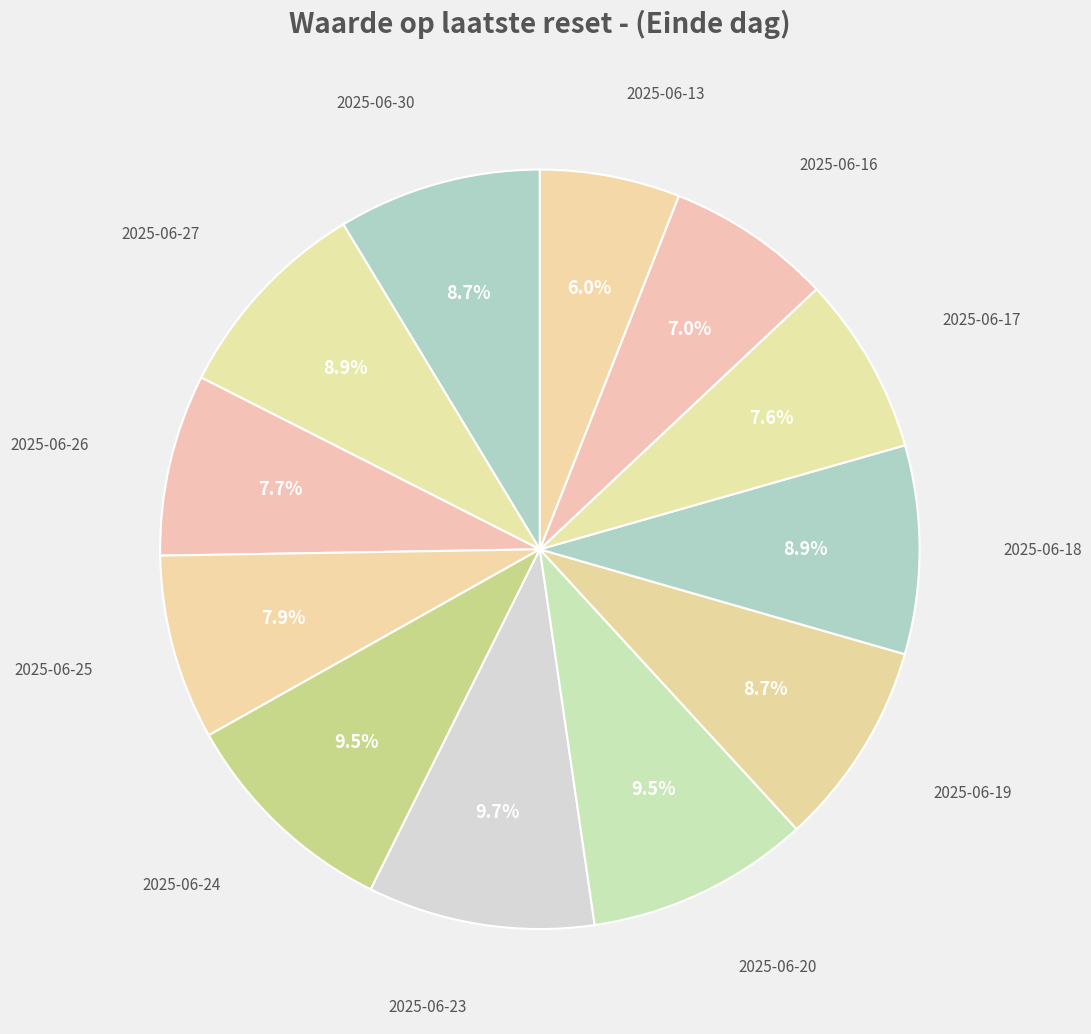

Between 2025-06-13 and 2025-06-25, which is larger?

2025-06-25